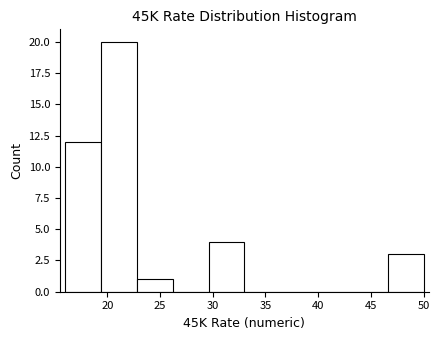

Which range on the x-axis has the tallest bar?

19.4 to 22.8